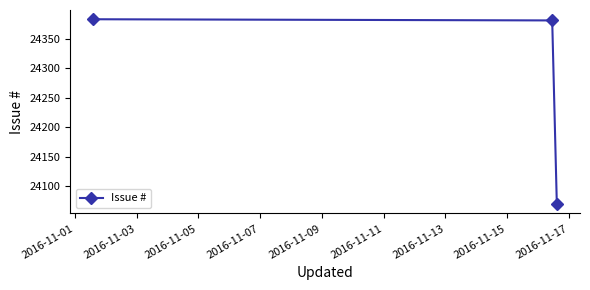

What is the difference between the maximum and second lowest values?

2